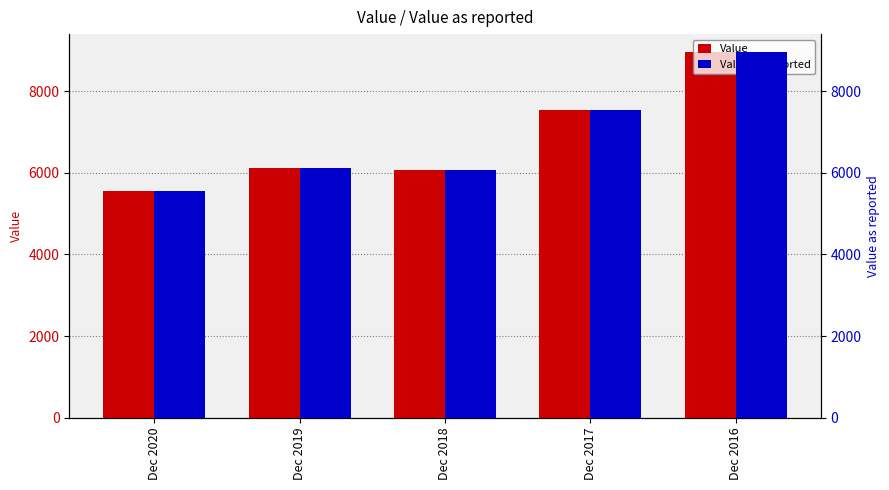

Are the bars grouped side by side (vs. stacked)?

Yes